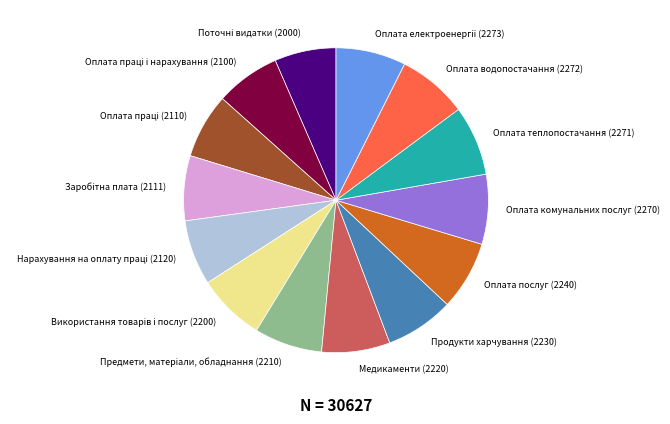

How many slices are in this pie chart?

14